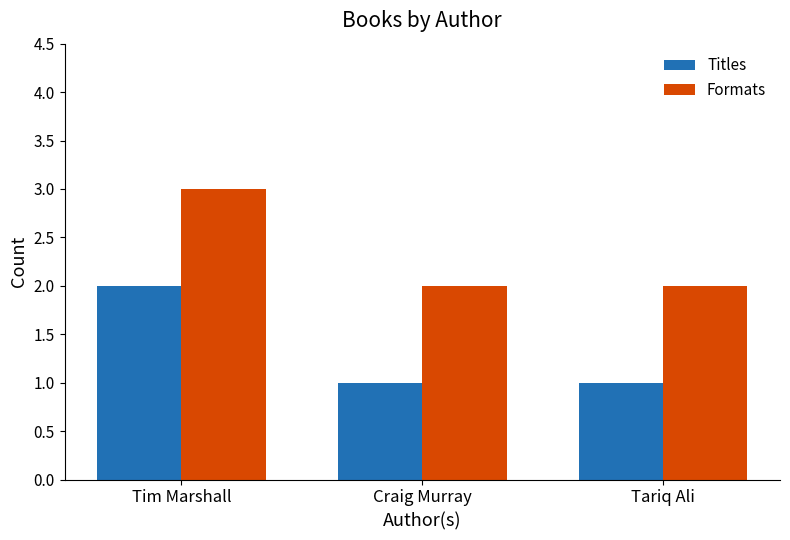

Reading left to right, what are all the values shown in this chart?

Titles: 2	1	1
Formats: 3	2	2